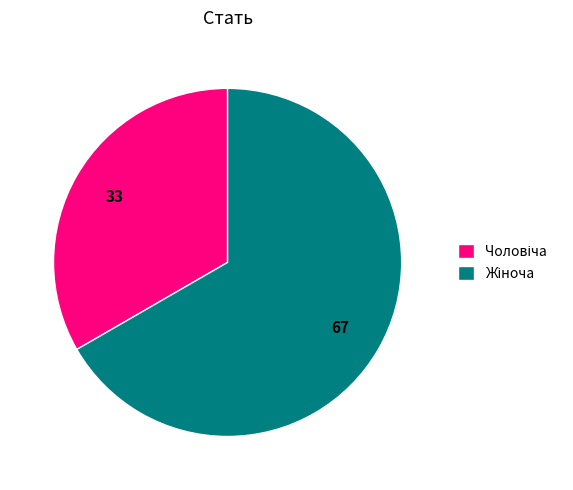

Is there a majority slice in this chart?

Yes